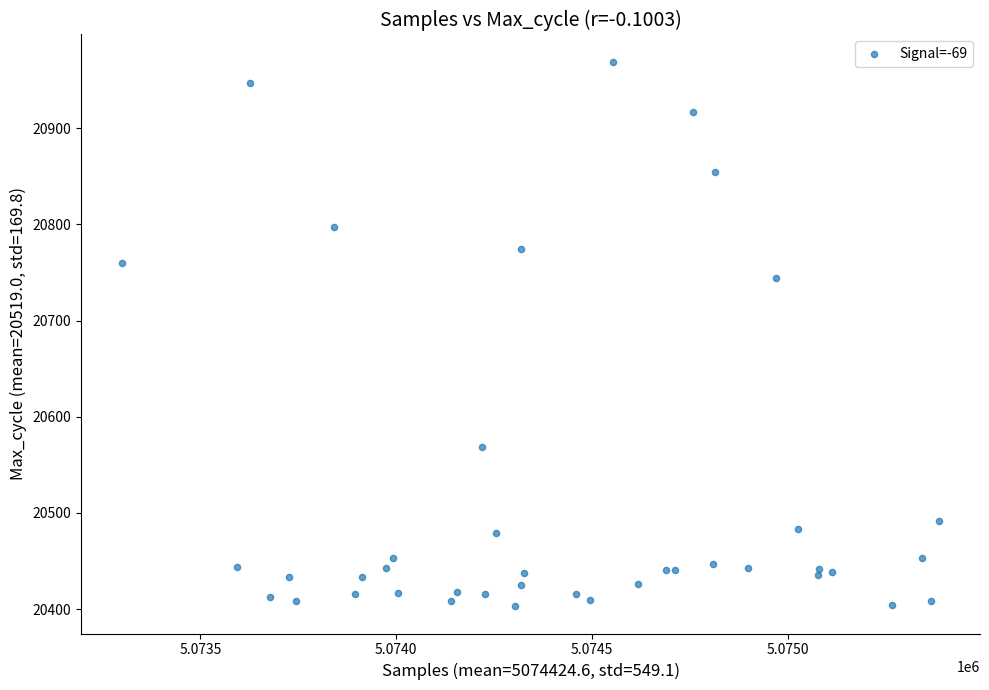

What Y value in the scatter plot is closest to 20686?

20744